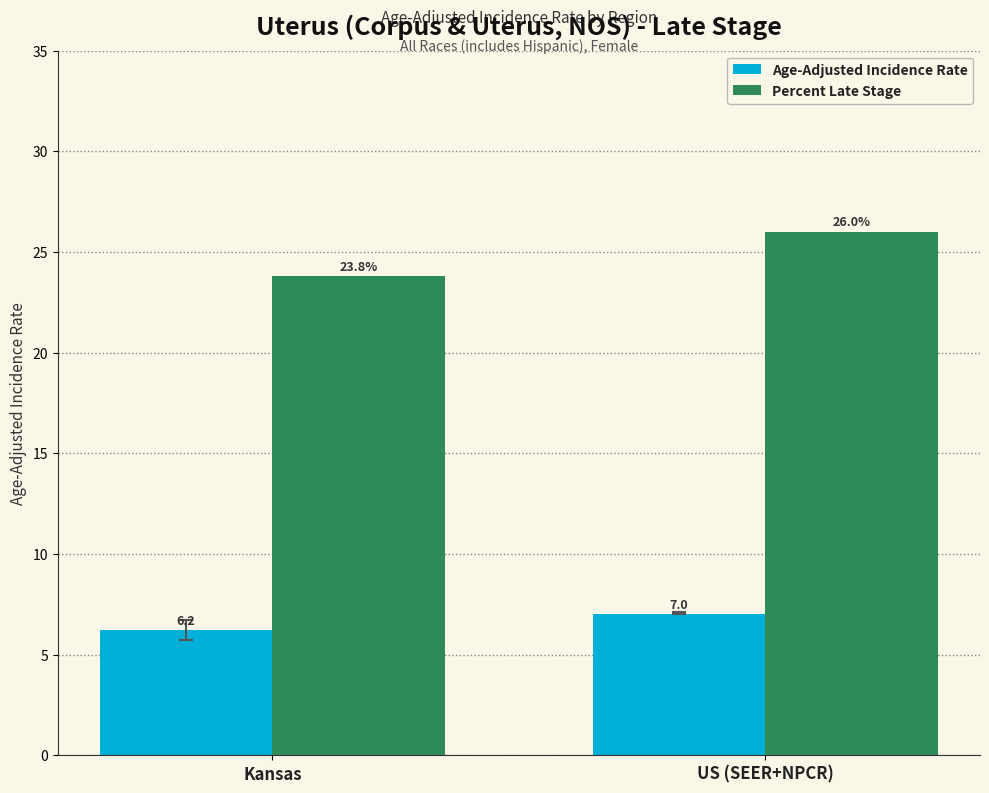

Are the bars horizontal?

No